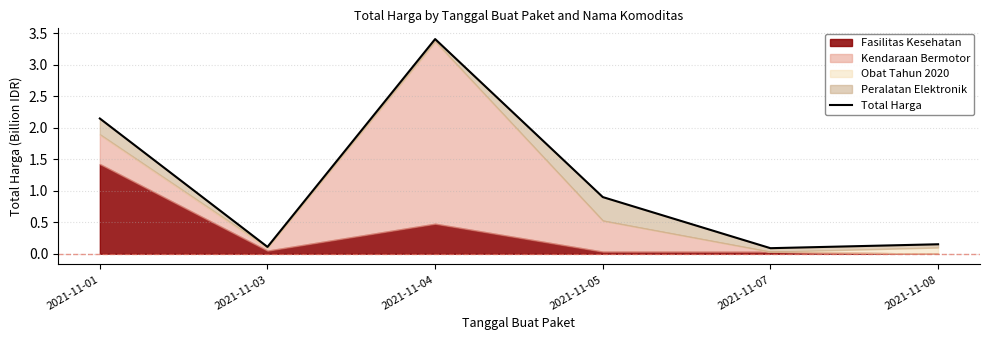

What is the difference between the maximum and minimum values?

3.3